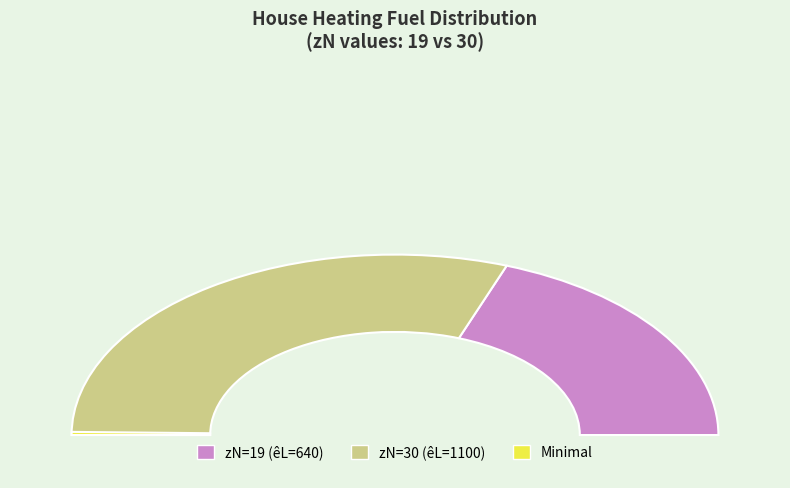

Between 19 and 30, which is larger?

30